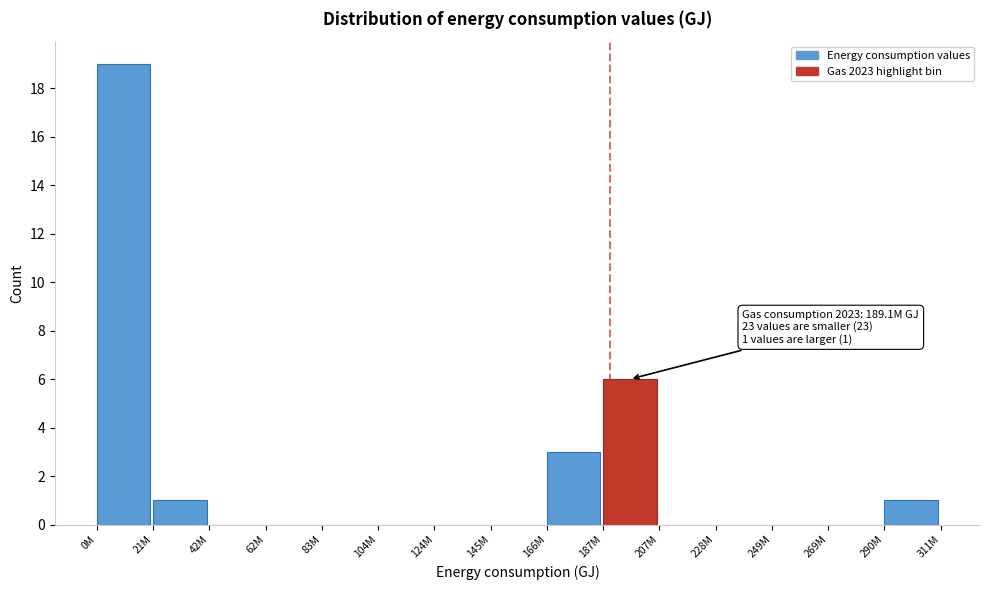

Reading left to right, extract all data points from this chart.

0M=19	21M=1	42M=0	62M=0	83M=0	104M=0	124M=0	145M=0	166M=3	187M=6	207M=0	228M=0	249M=0	269M=0	290M=1